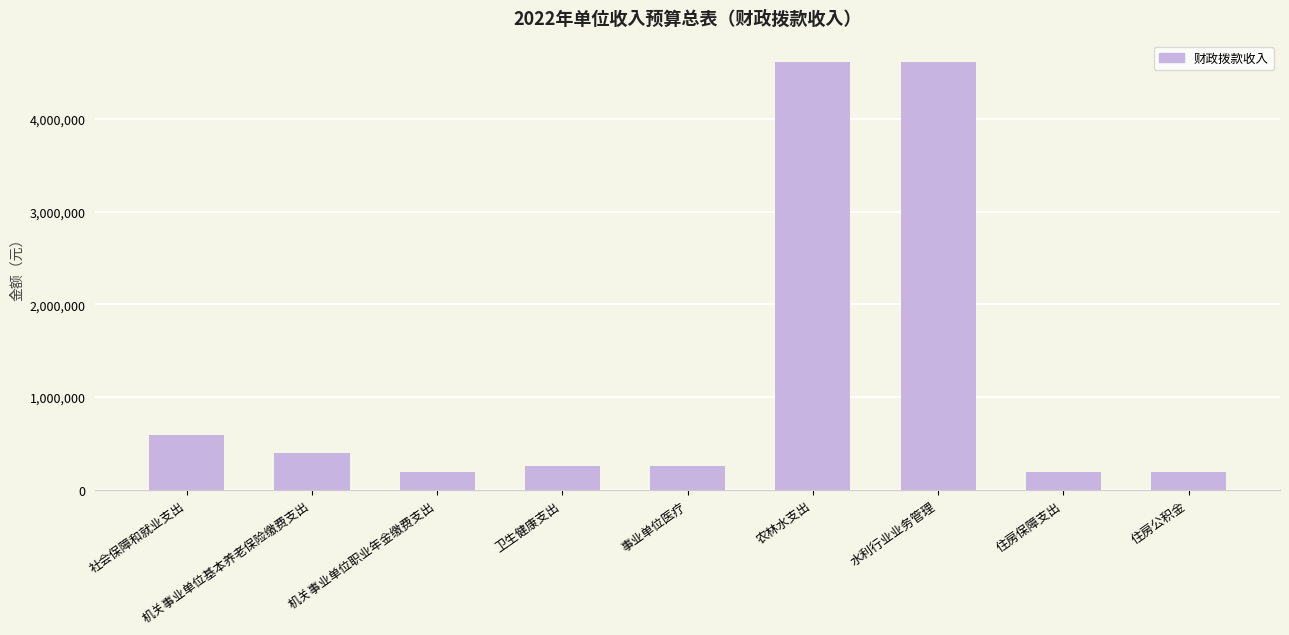

What is the ratio of the value at 住房保障支出 to the value at 卫生健康支出?

0.7